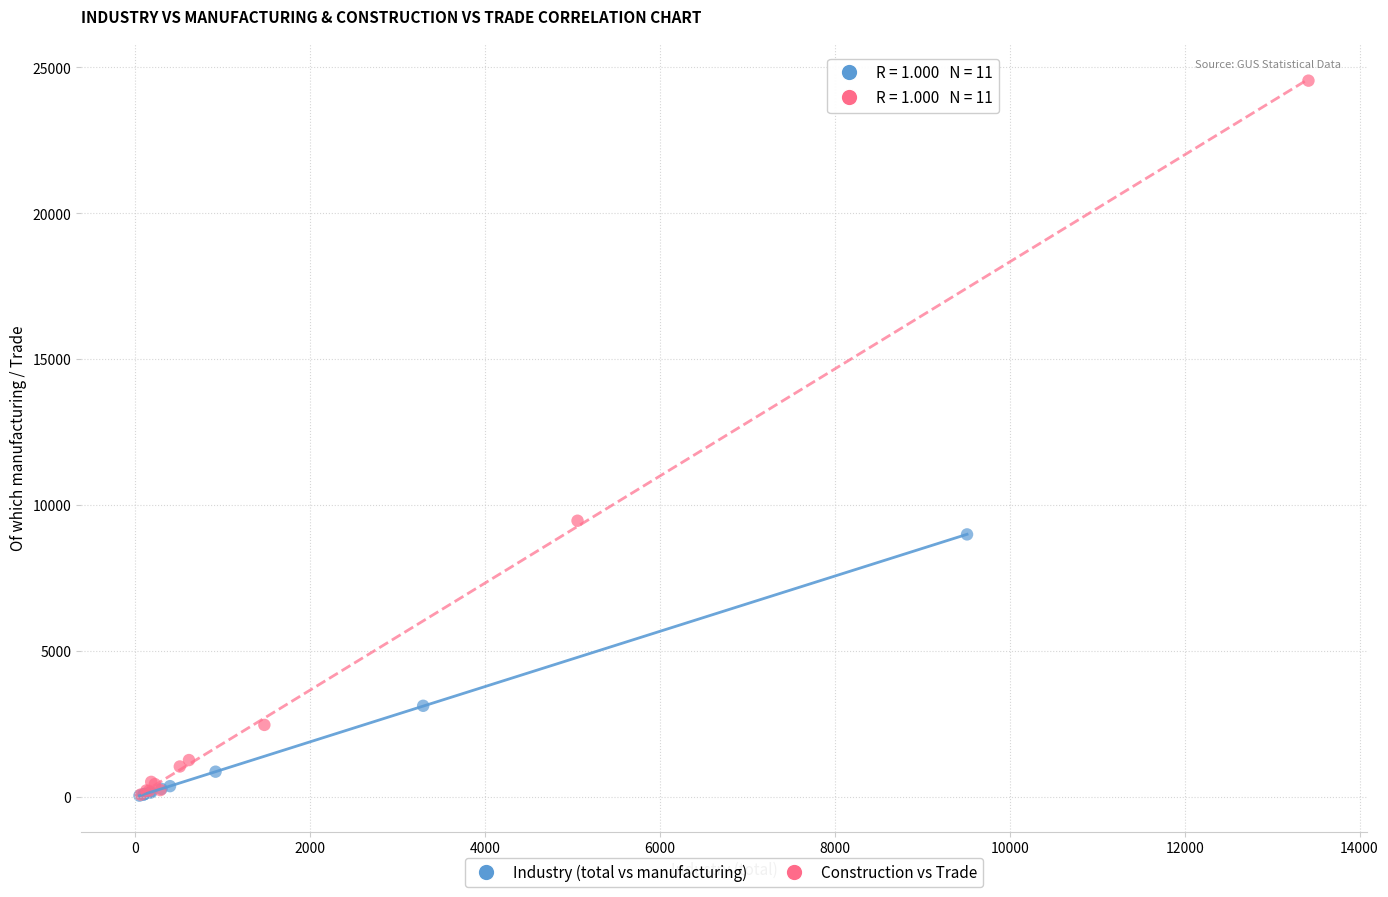

Which series has the largest Y range (max minus min)?

Construction vs Trade